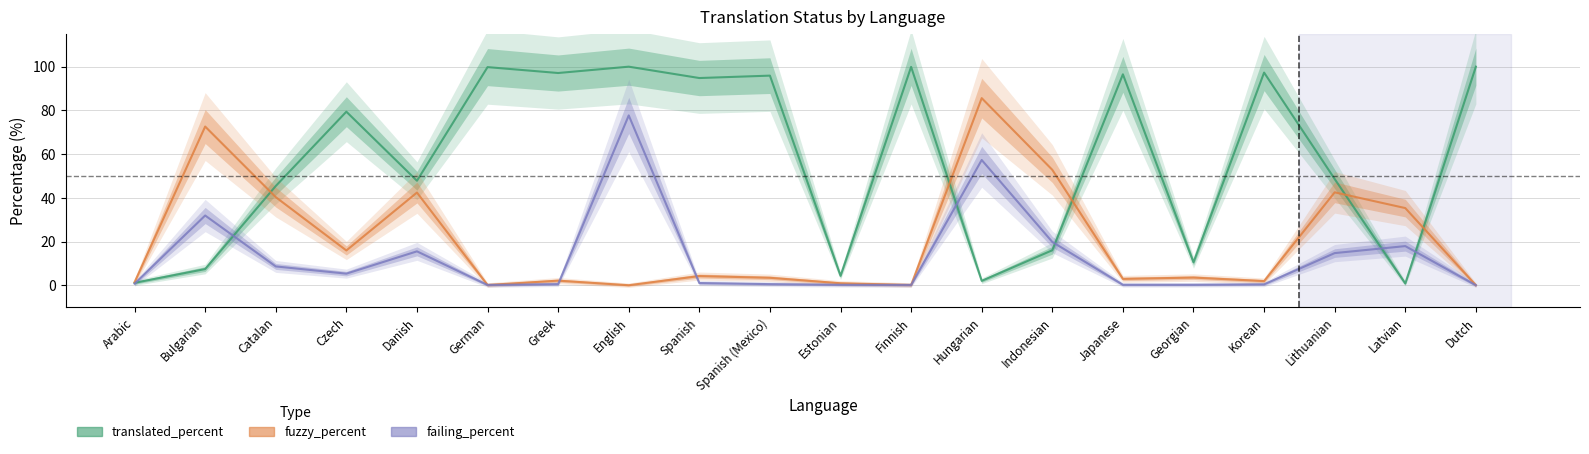

Is the value of fuzzy_percent at Bulgarian greater than the value of translated_percent at Lithuanian?

Yes